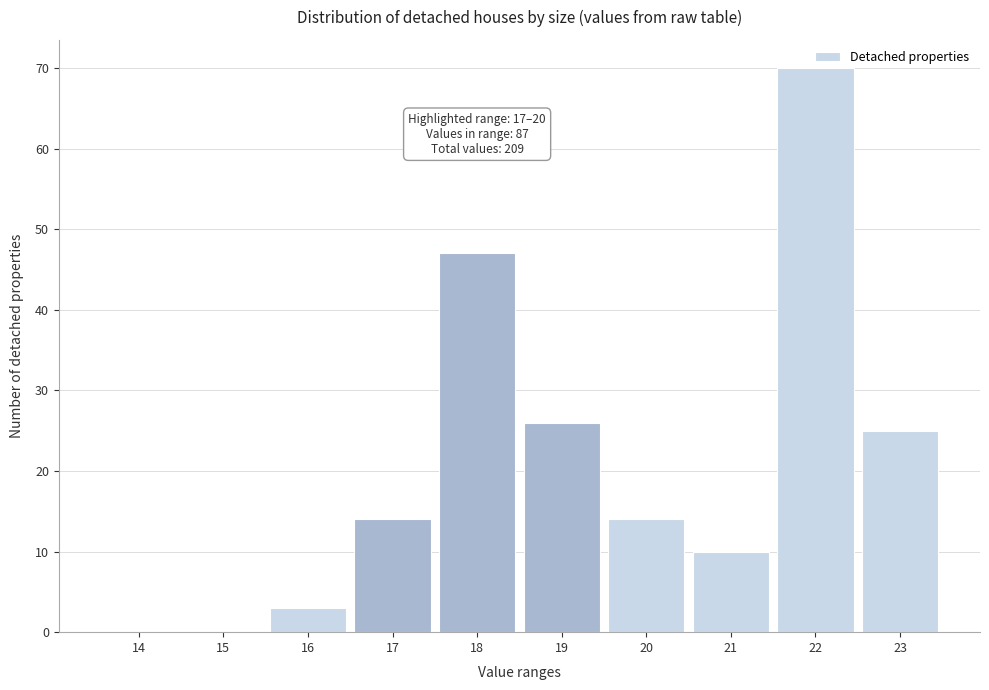

What is the sum of all values?

209